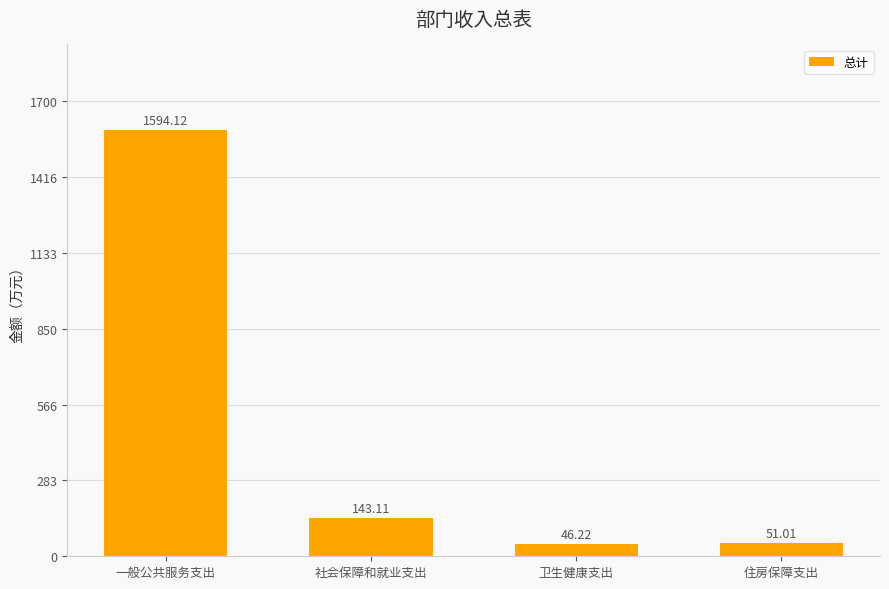

List the labels in order of value, smallest first.

卫生健康支出, 住房保障支出, 社会保障和就业支出, 一般公共服务支出